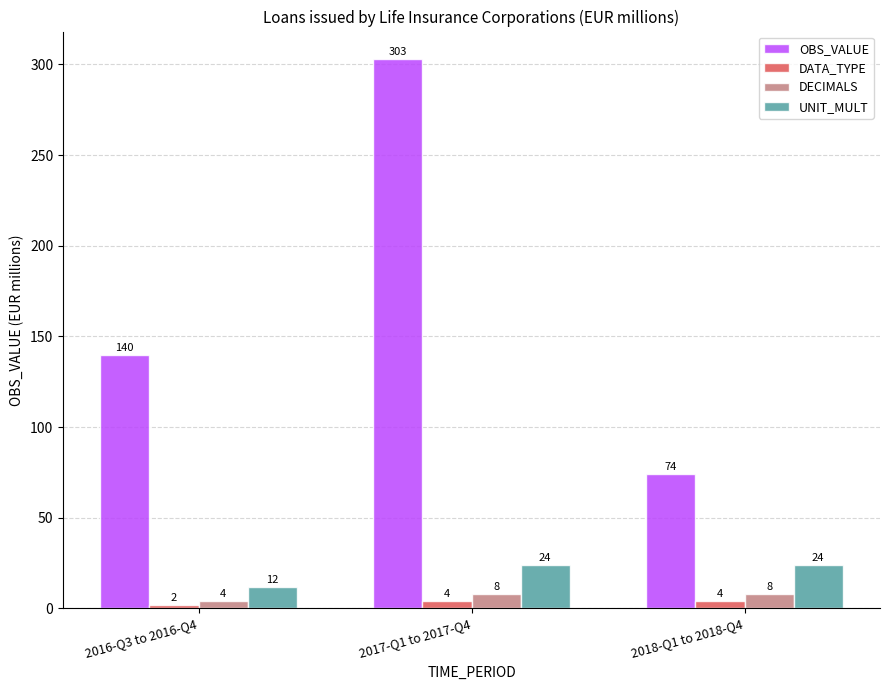

What is the value of the UNIT_MULT bar at the 2nd from the left?

24